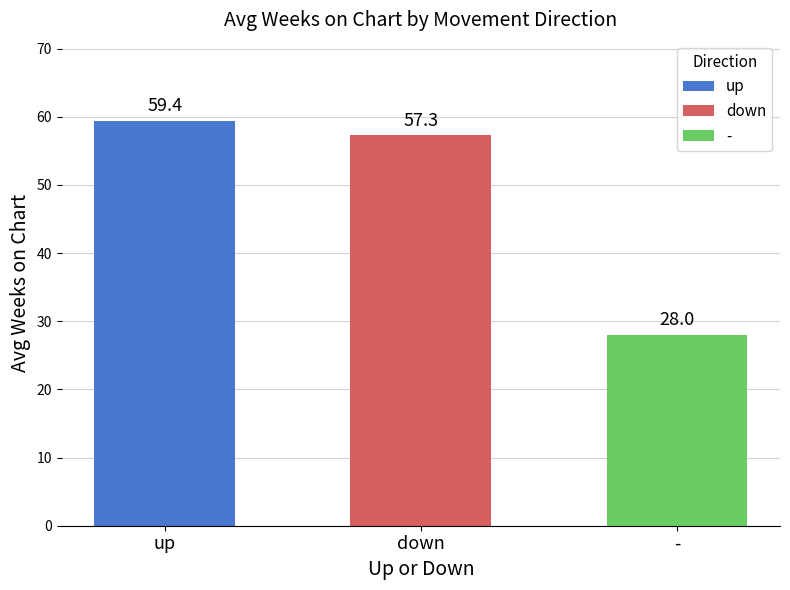

Reading left to right, what are all the values shown in this chart?

59.4	57.3	28.0